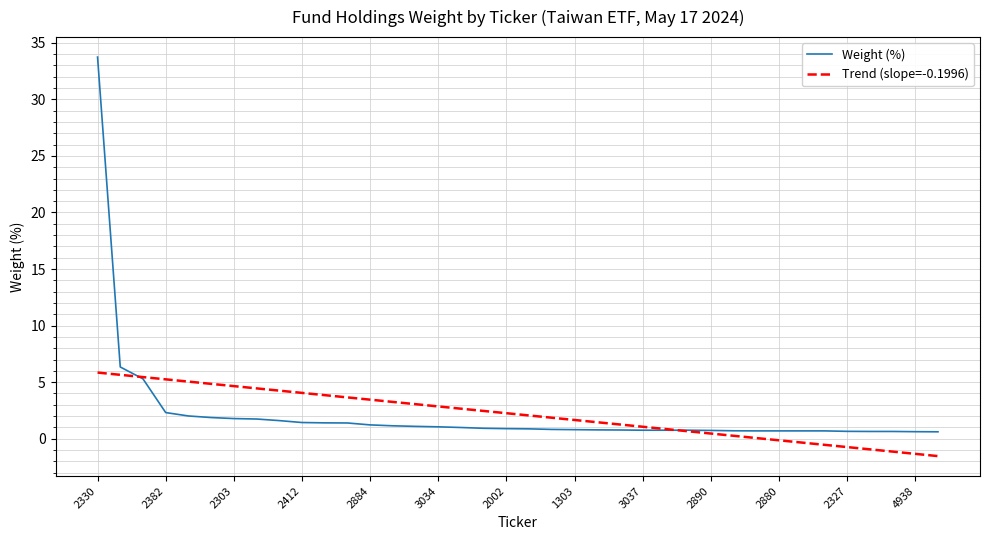

What is the maximum value shown in the chart?

33.7